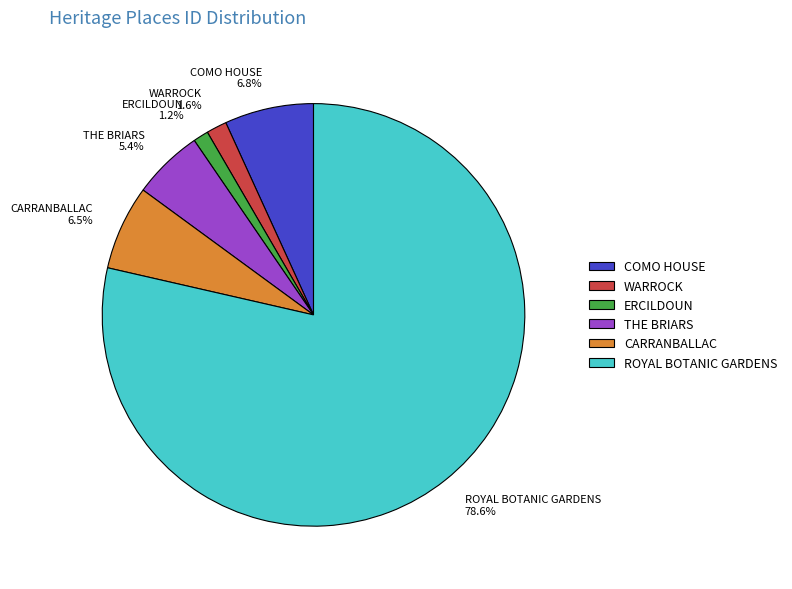

To the nearest percent, what is the difference between the largest and smallest slice percentages?

77%